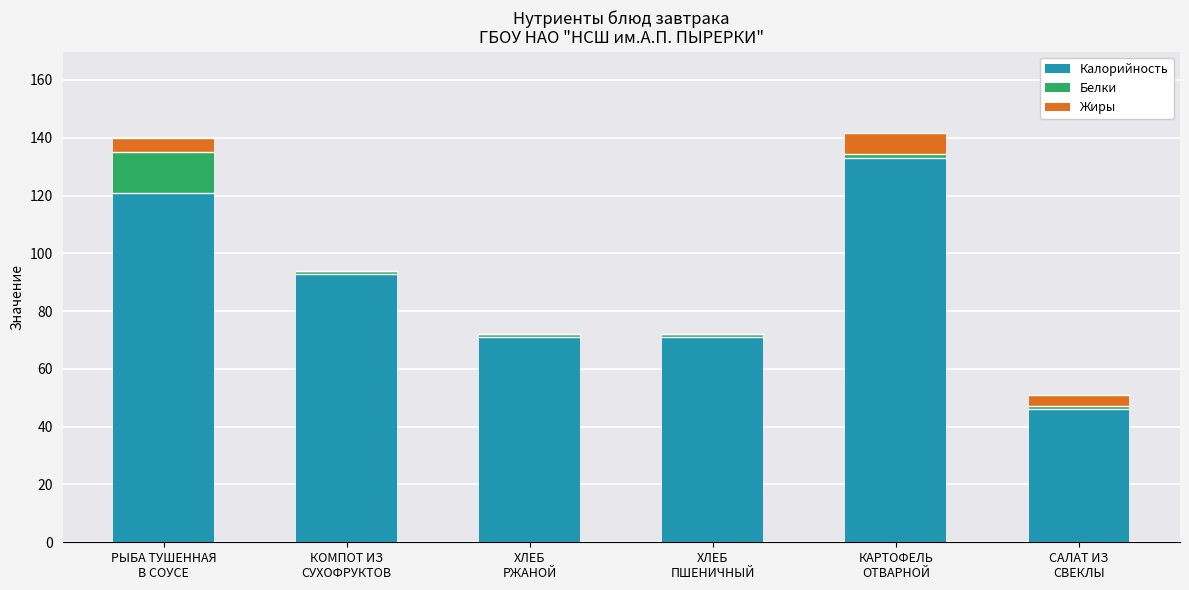

What is the highest value of the Калорийность series?

133.0